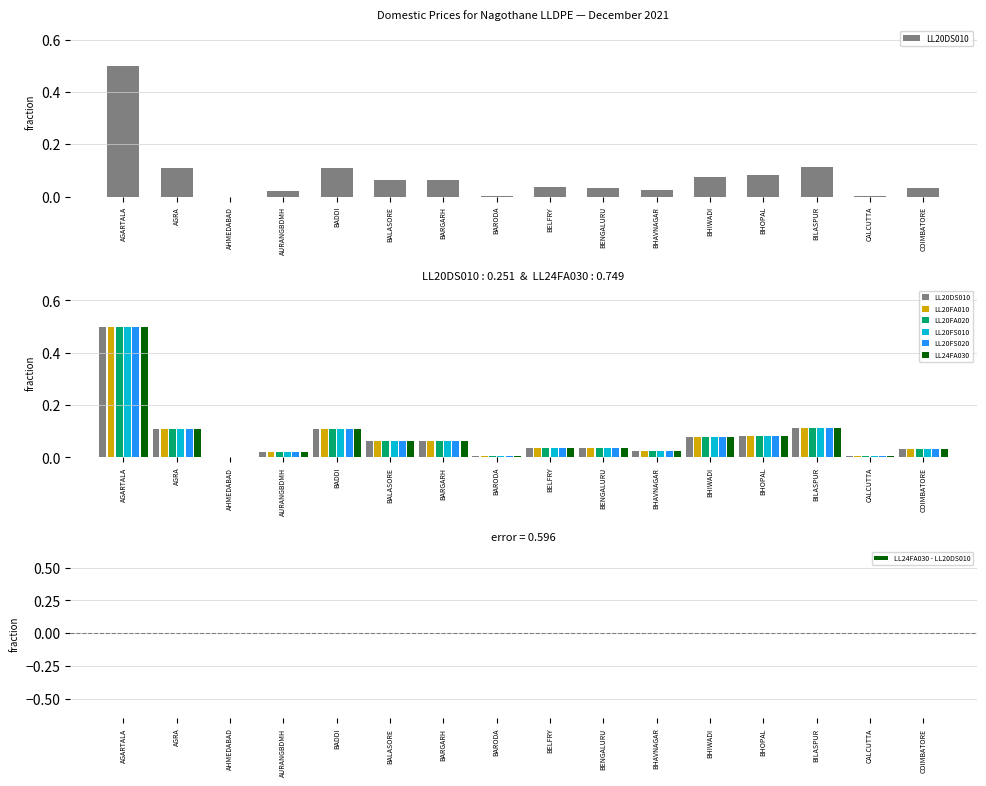

At which category is the sum across all series the highest?

AGARTALA